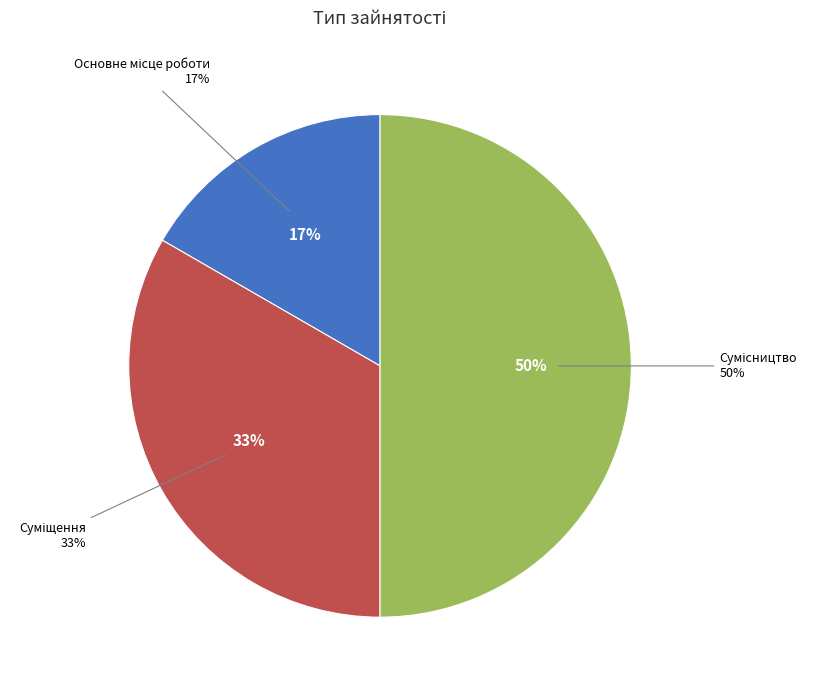

What is the ratio of the value at Сумісництво to the value at Суміщення?

1.5